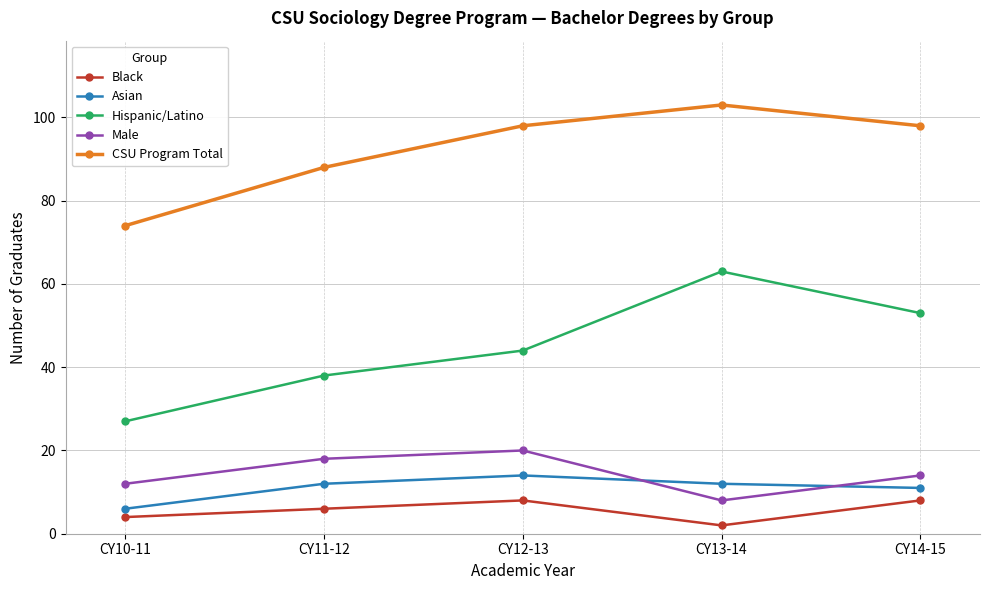

How many series are shown in this chart?

5